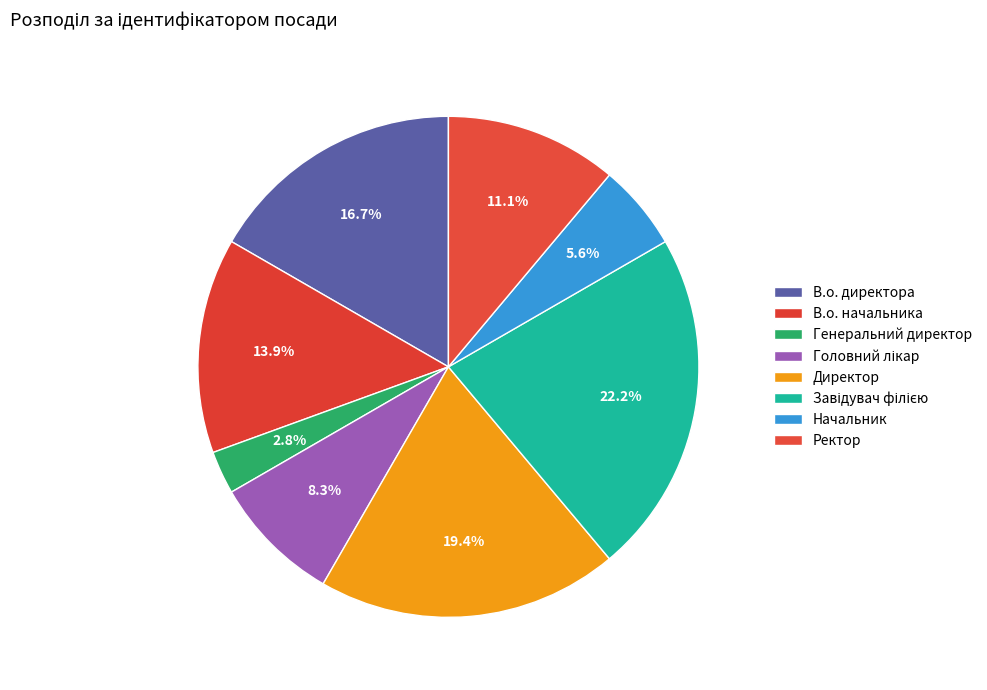

Is it true that В.о. директора is 6% of the pie?

False